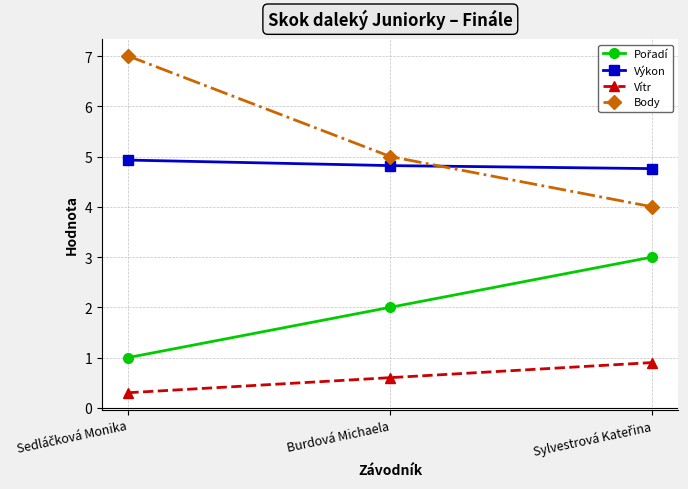

Count the number of categories in the chart.

3